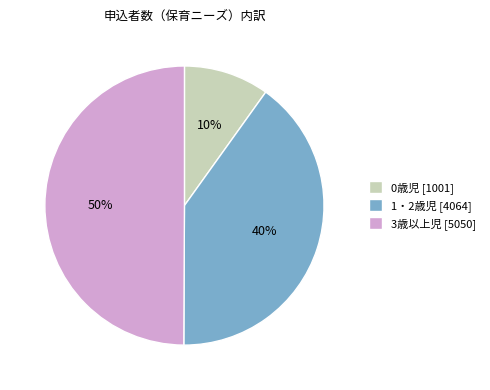

Which has a higher value, 1・2歳児 [4064] or 0歳児 [1001]?

1・2歳児 [4064]